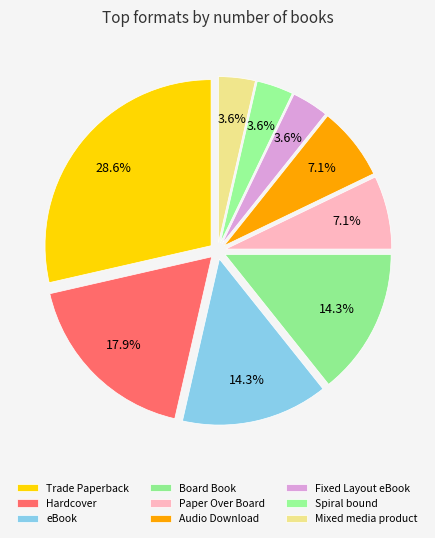

Count the number of slices in the pie.

9